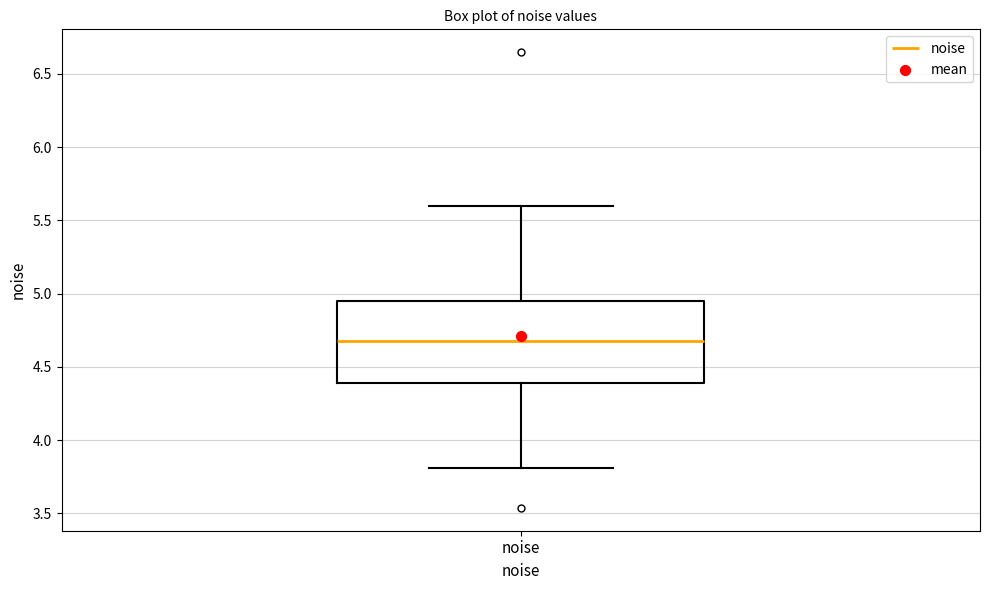

Where is the upper edge of the box for noise on the y-axis? The values are not printed on the chart, so give them approximately, as read against the axis.

4.95